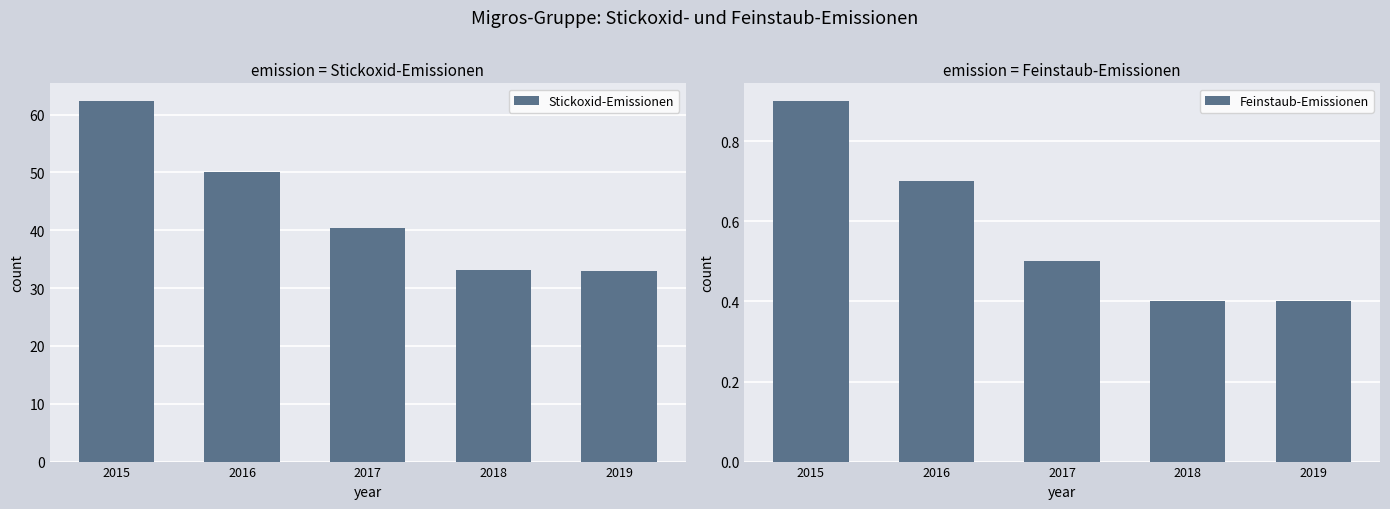

Which category has the highest value across all series?

2015